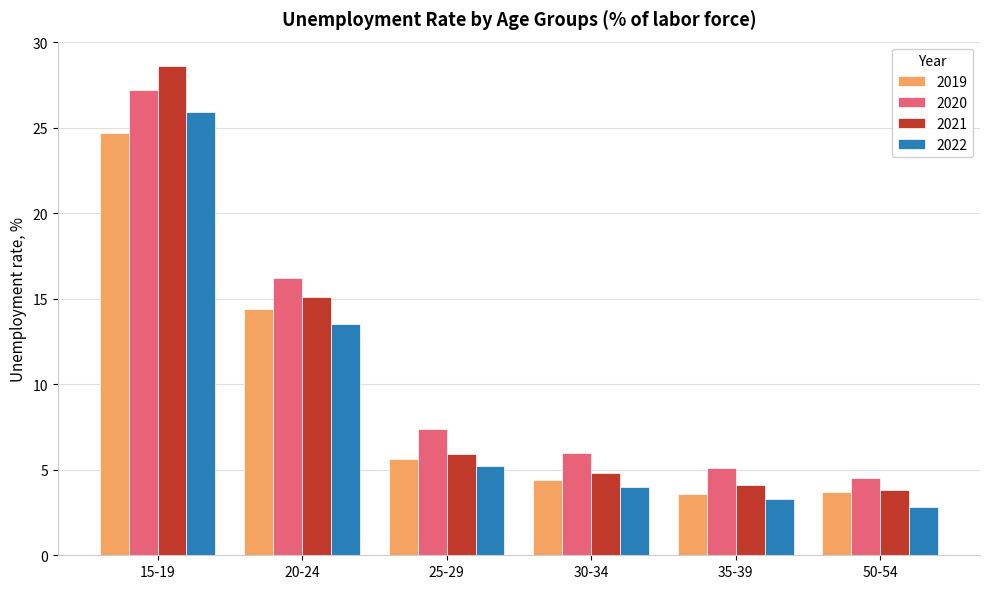

At which category is the sum across all series the highest?

15-19